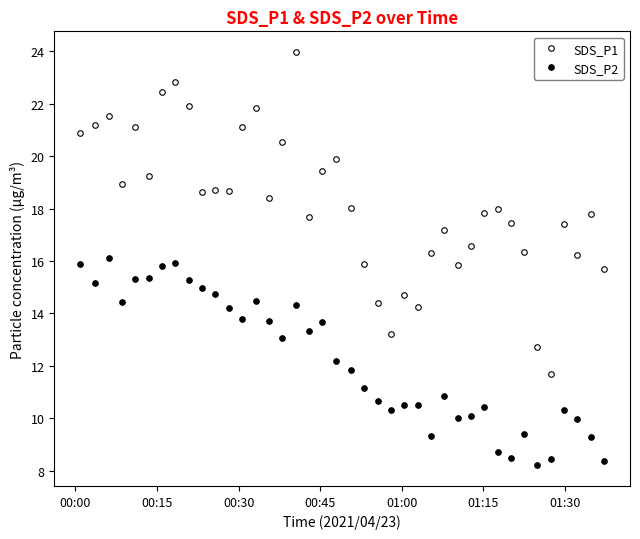

What is the lowest value of the SDS_P1 series?

11.7